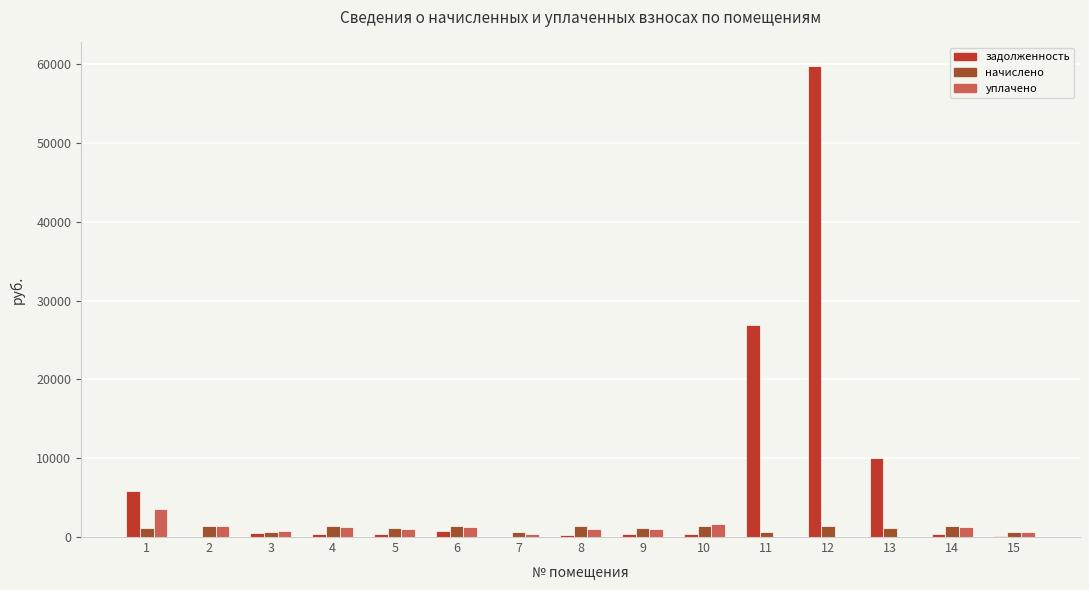

What is the difference between the начислено values at 13 and 2?

226.8